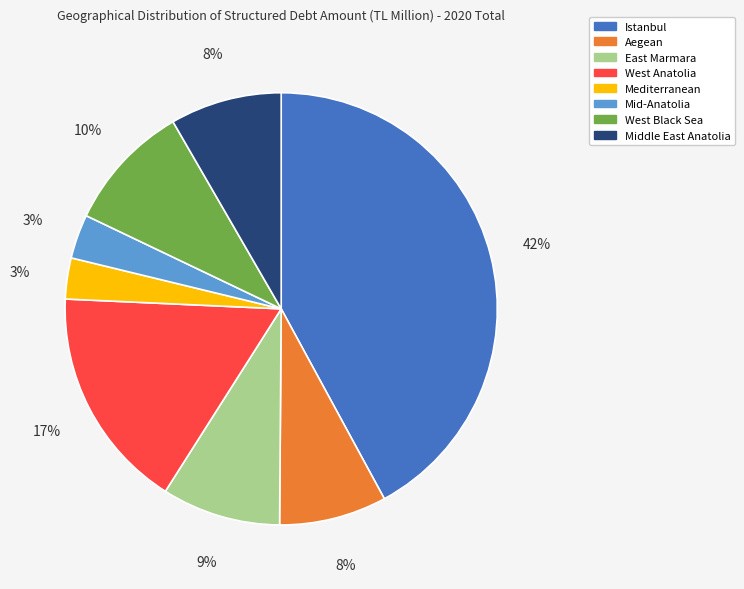

Between West Black Sea and West Anatolia, which is larger?

West Anatolia